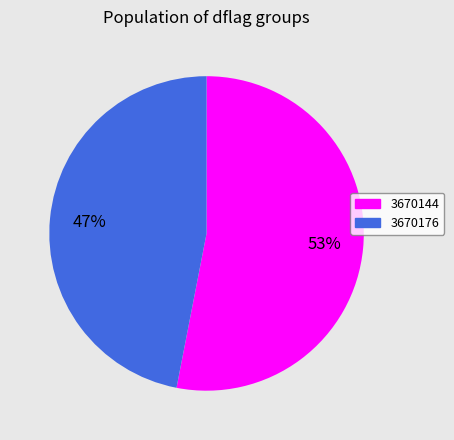

How many segments does this pie chart have?

2